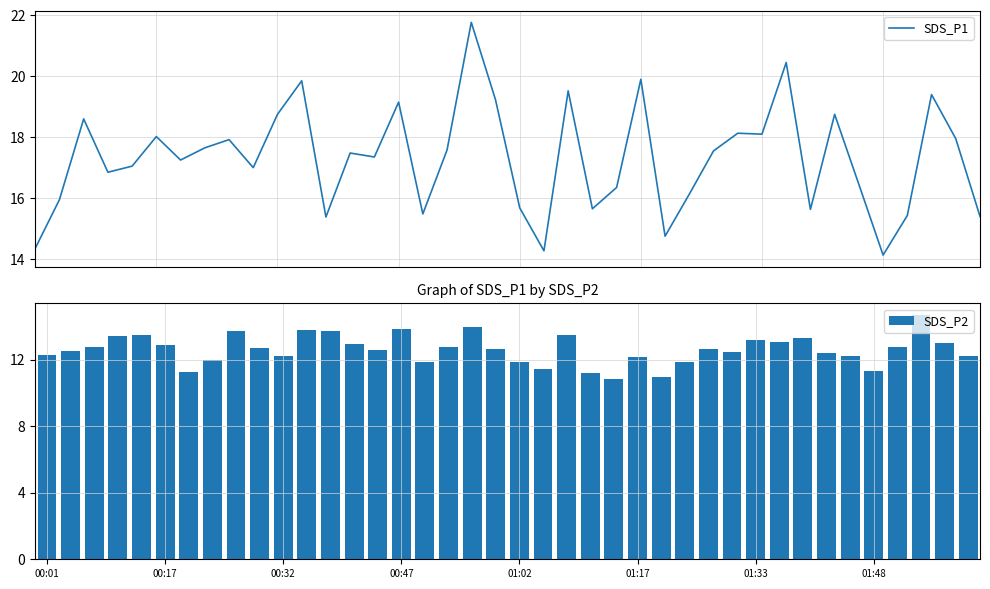

What position from the right is 14?

26